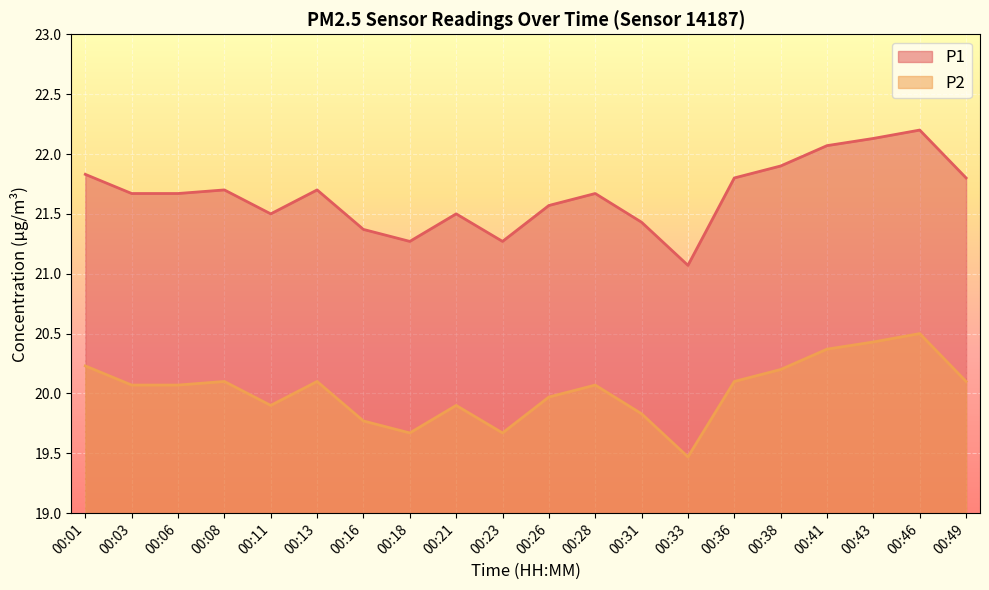

At 00:26, list the series in order from smallest to largest.

P2, P1